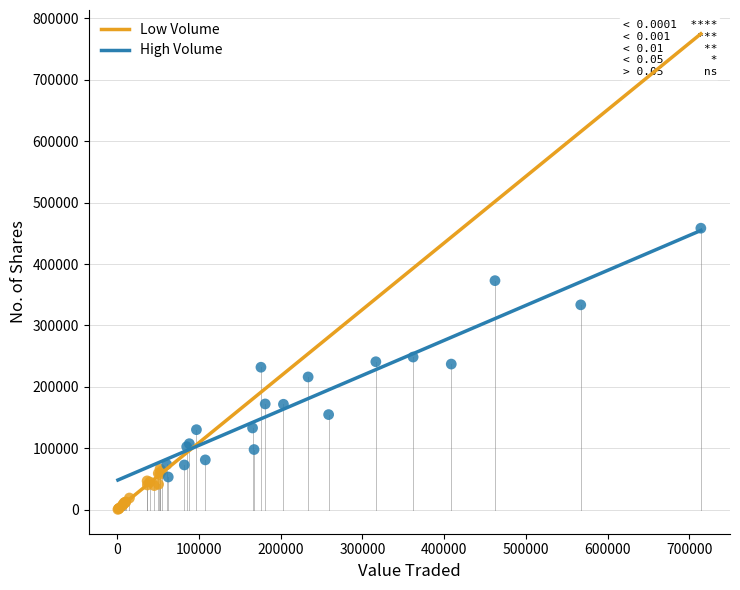

Which series has the largest Y range (max minus min)?

High Volume